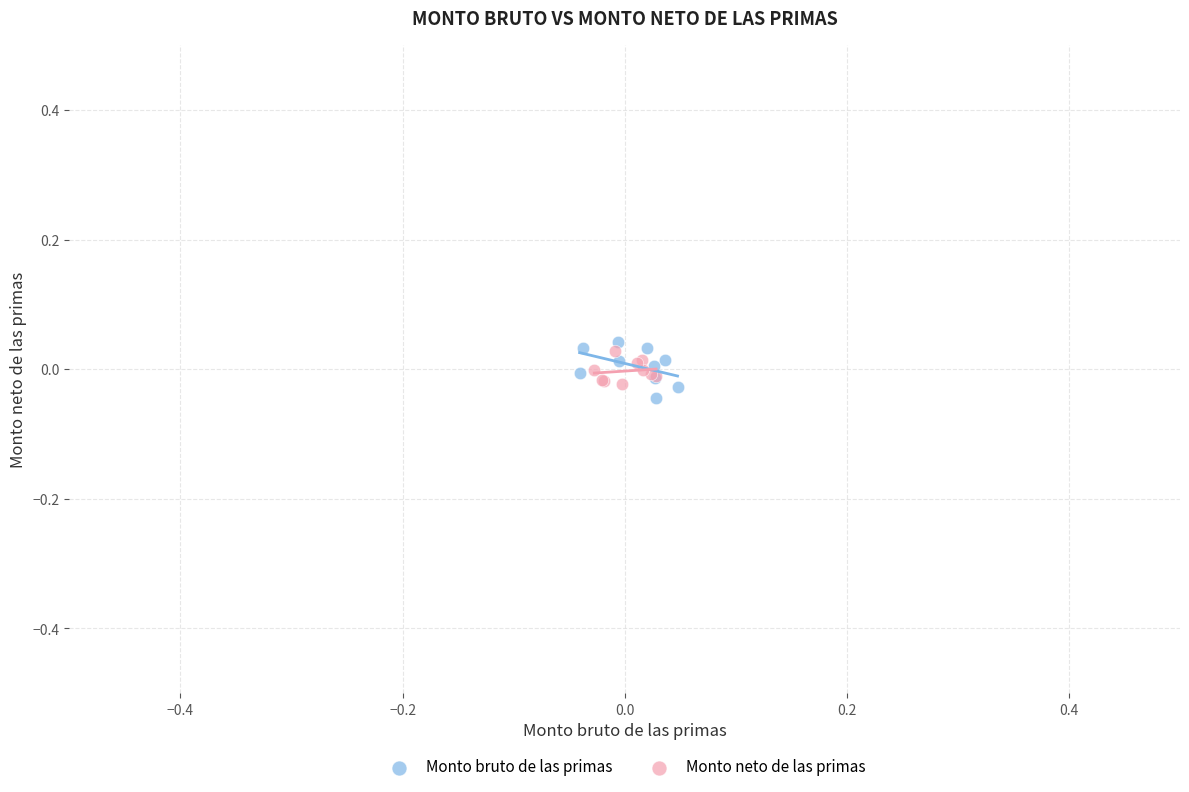

Which series has the largest Y range (max minus min)?

Monto bruto de las primas